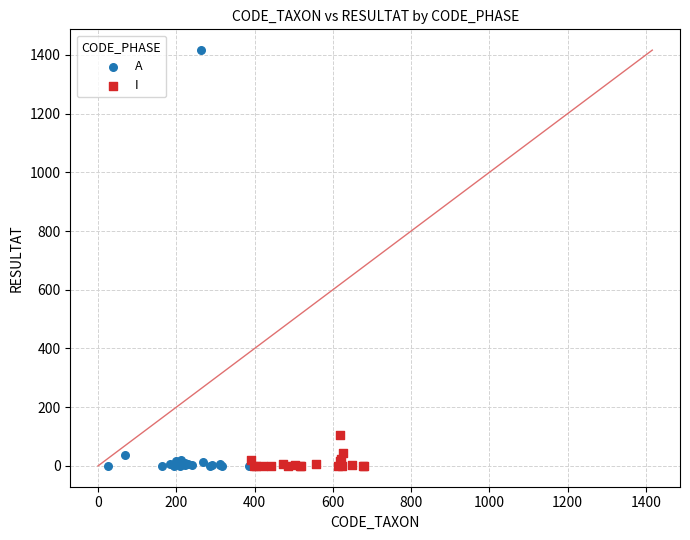

What are all the series names shown in the legend?

A, I